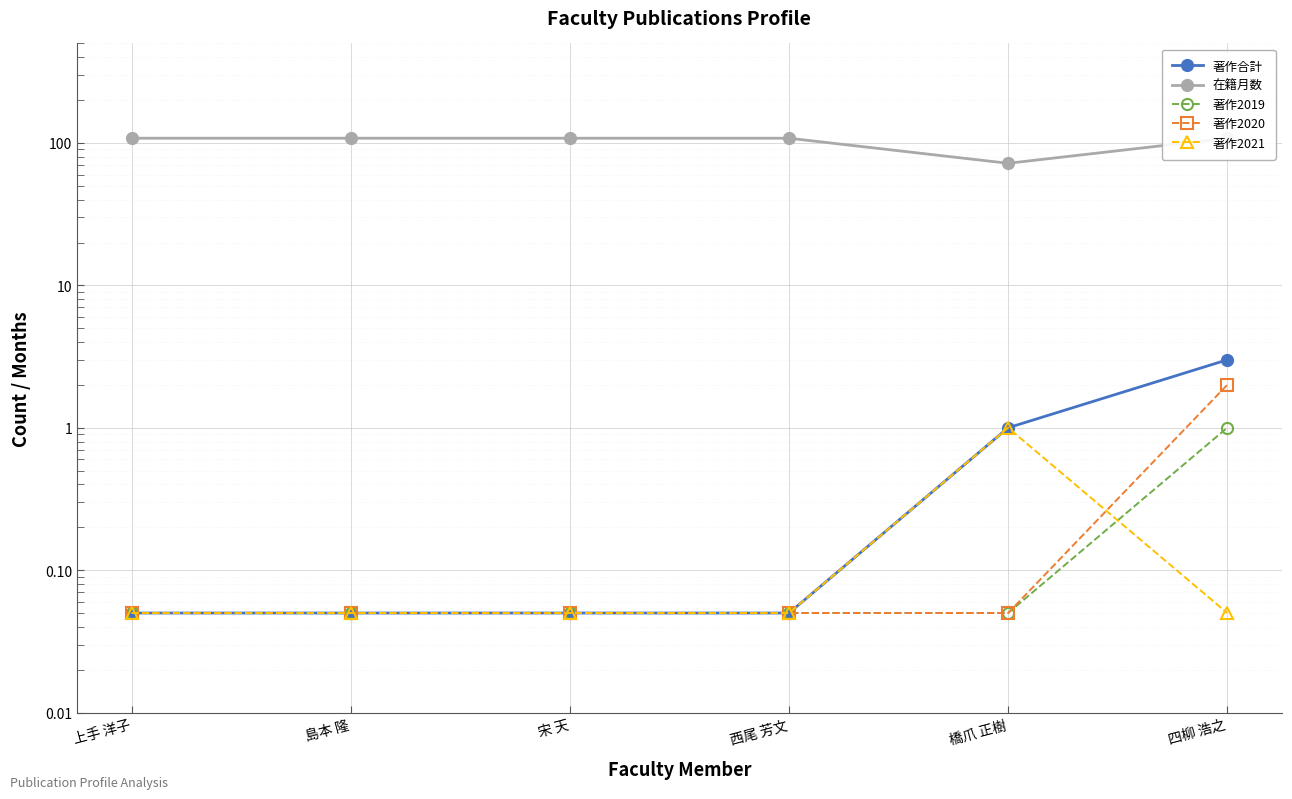

True or false: 在籍月数 has a value of 48.4 at 四柳 浩之.

False